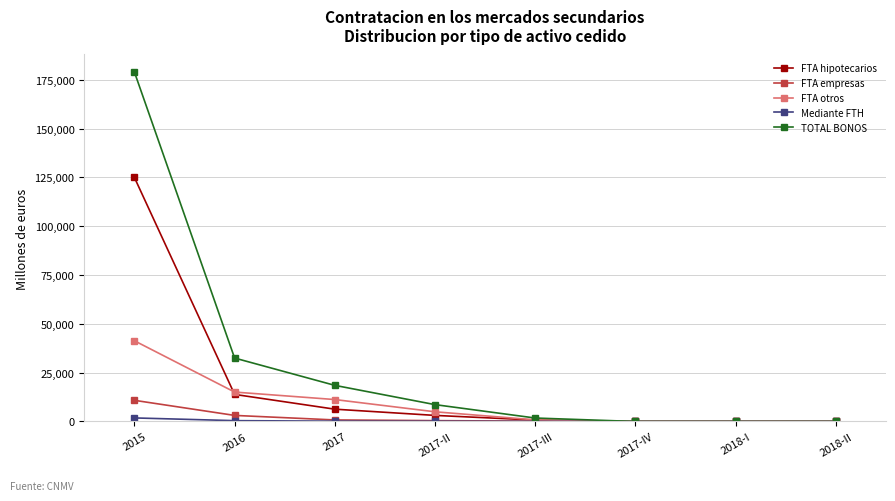

What is the sum of the TOTAL BONOS values at 2017-III and 2018-I?

1775